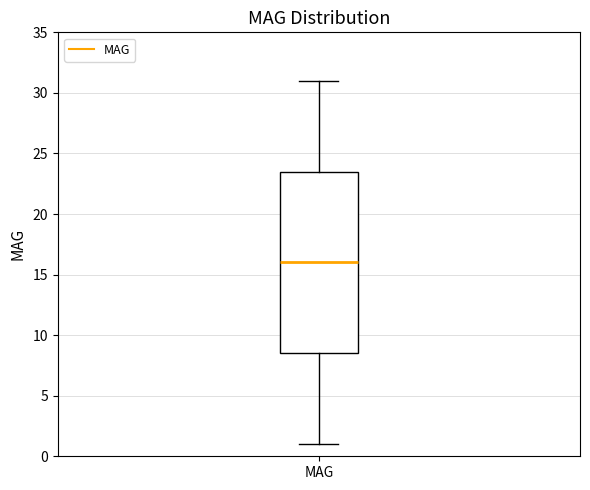

Read this box plot against the y-axis: the position of the median line, the range covered by the box, and the ends of both whiskers. The values are not printed on the chart, so give them approximately, as read against the axis.

median 16.0, box 8.5 to 23.5, whiskers 1.0 to 31.0